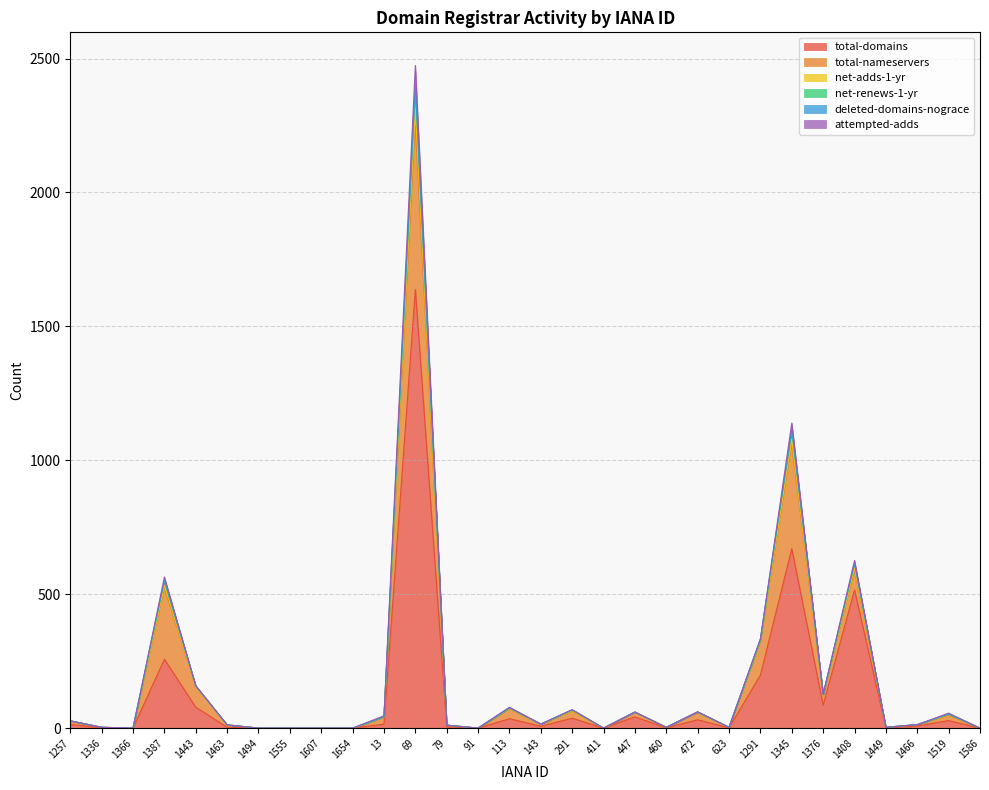

Count the number of data series in this chart.

6